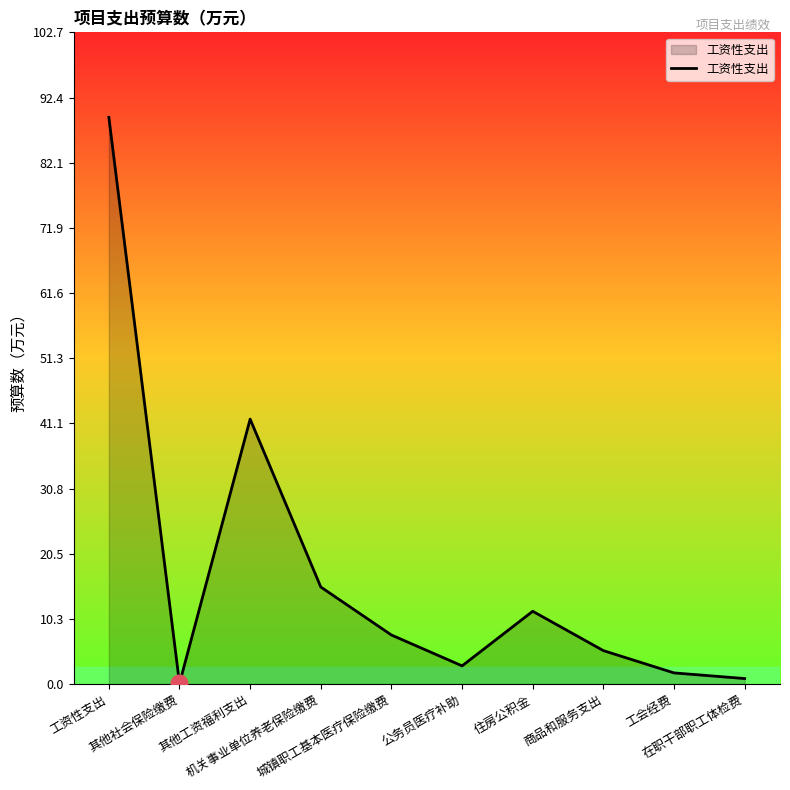

What is the difference between the maximum and minimum values?

89.2